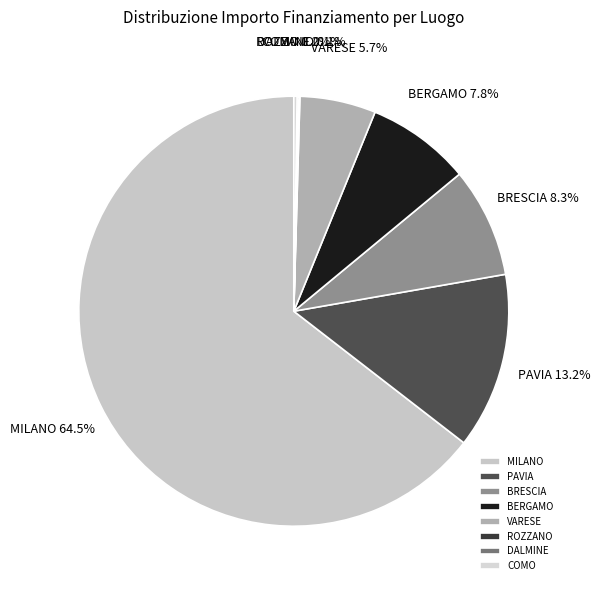

Which slice is the largest?

MILANO